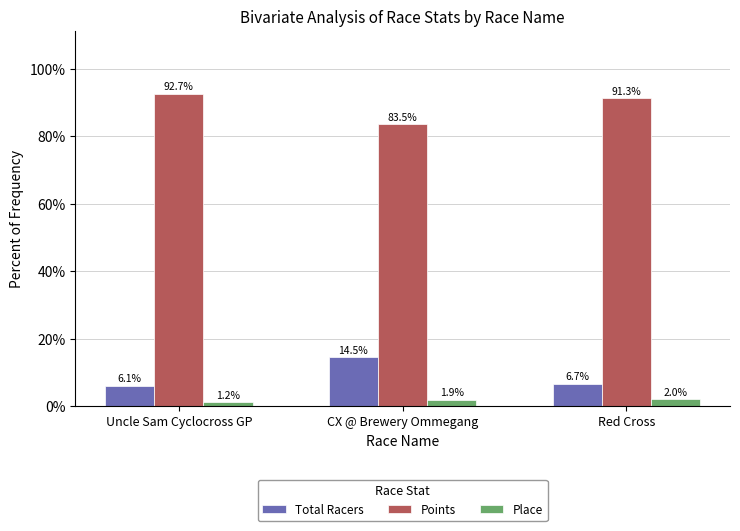

How many values in the Points series exceed 91?

2